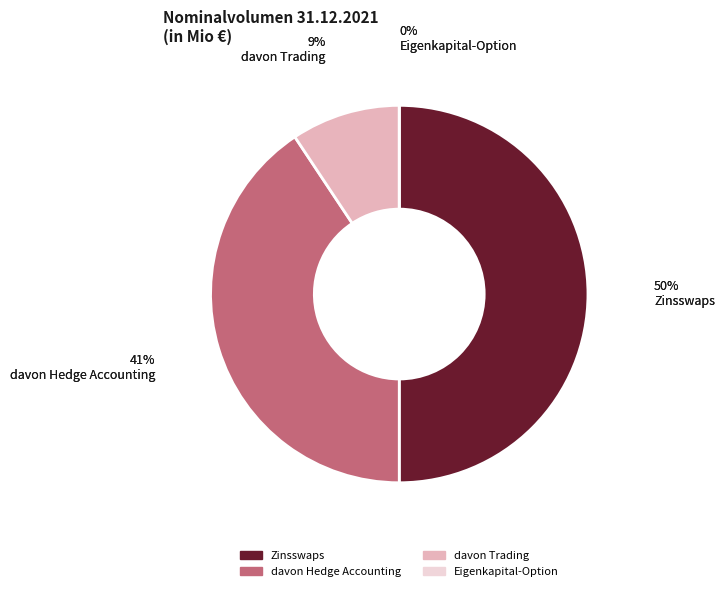

Rank the categories by value from lowest to highest.

Eigenkapital-Option, davon Trading, davon Hedge Accounting, Zinsswaps